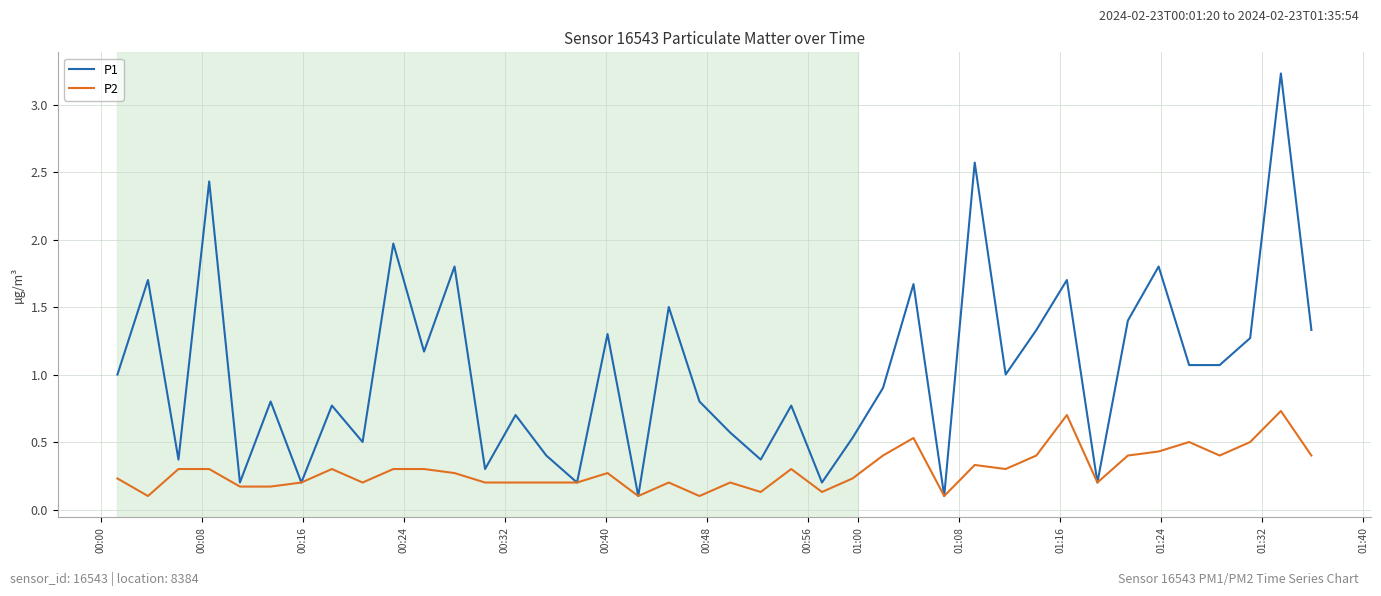

List the series in order of their peak value, lowest first.

P2, P1